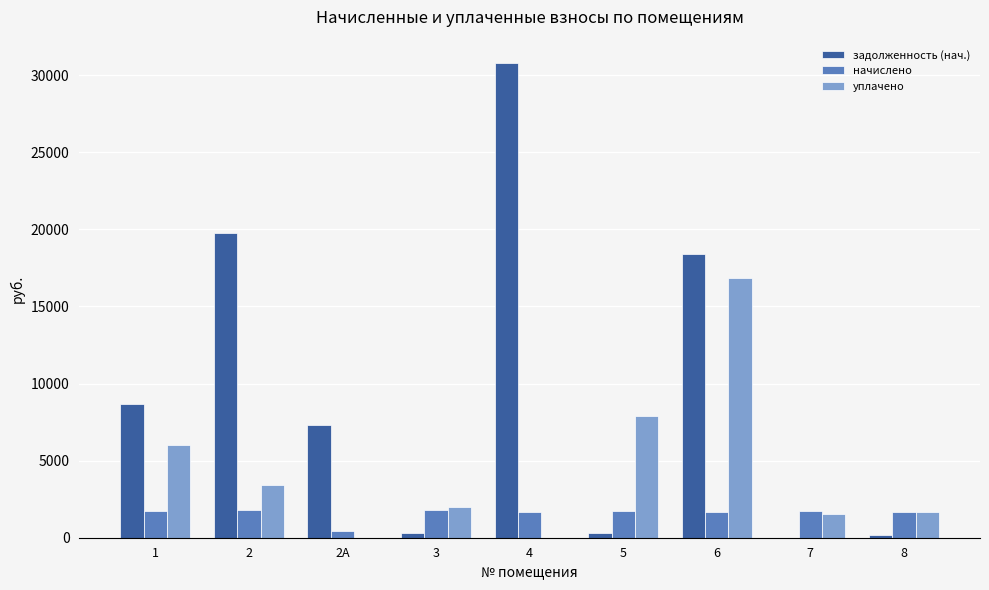

How many data points does each series have?

9